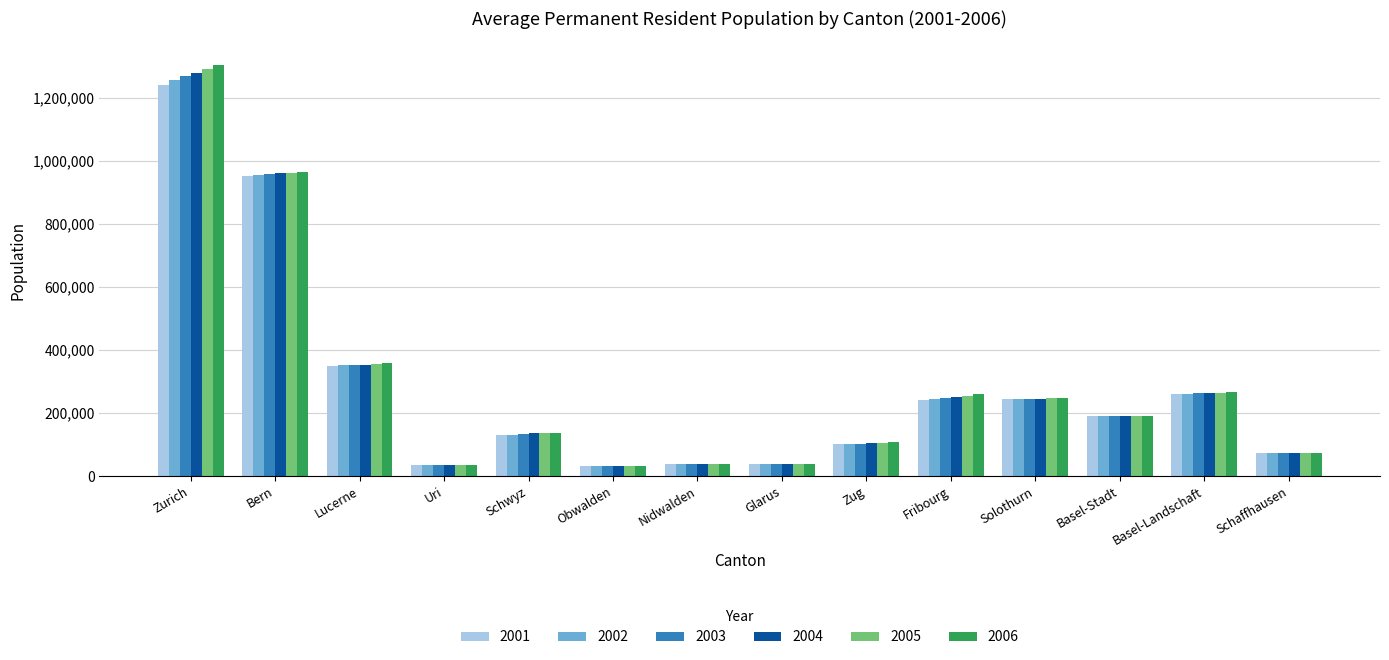

Is it true that 2004 equals 2031540 at Zurich?

False